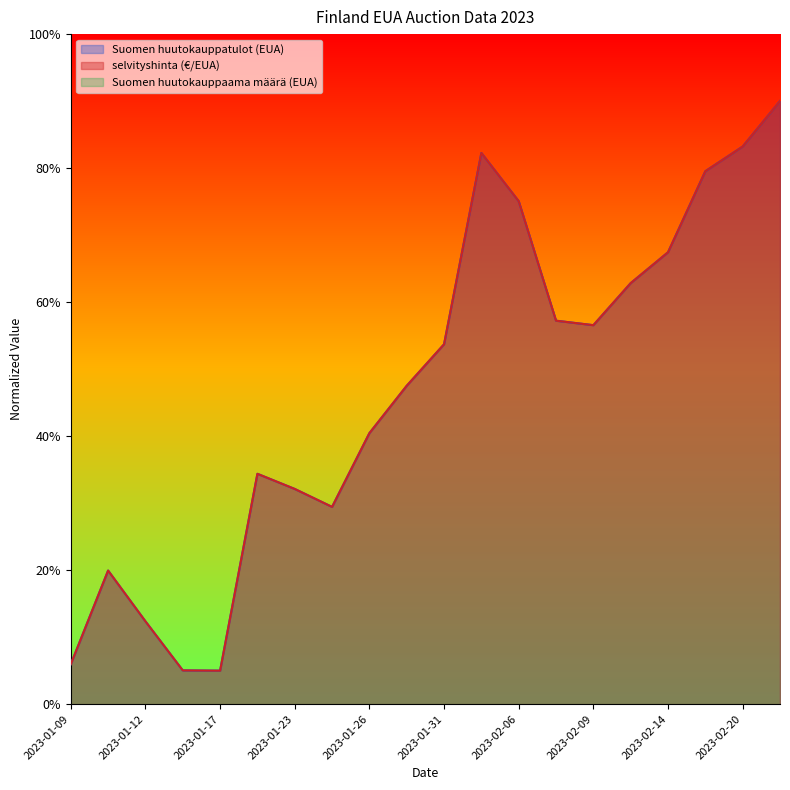

At which category does selvityshinta (€/EUA) reach its first local valley?

2023-01-17